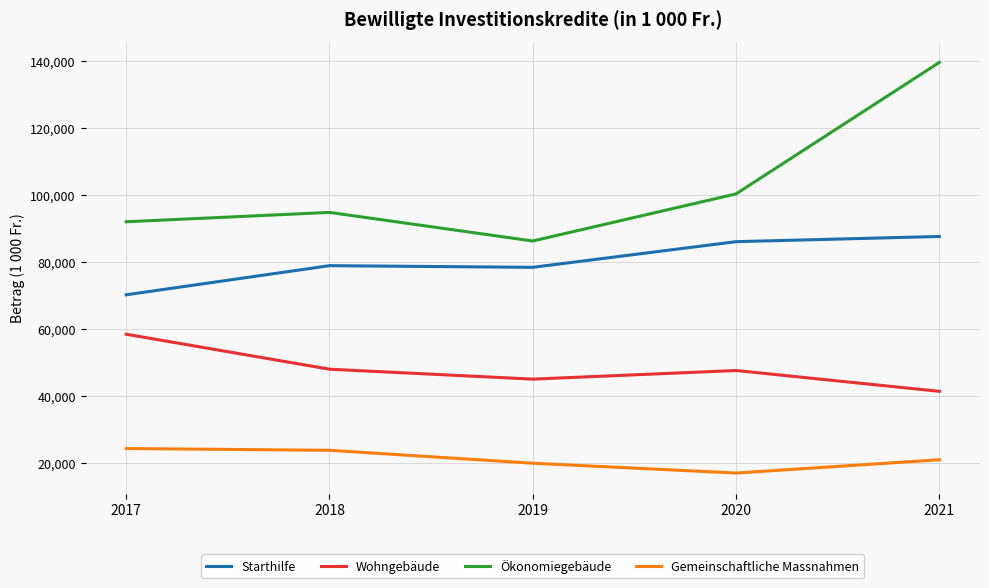

How many lines are shown in the chart?

4